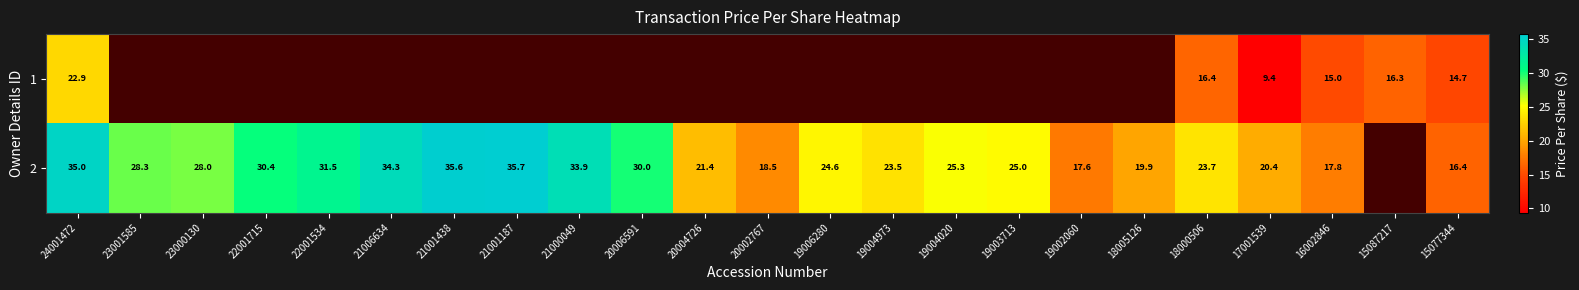

Which category has the lowest value across all series?

17001539